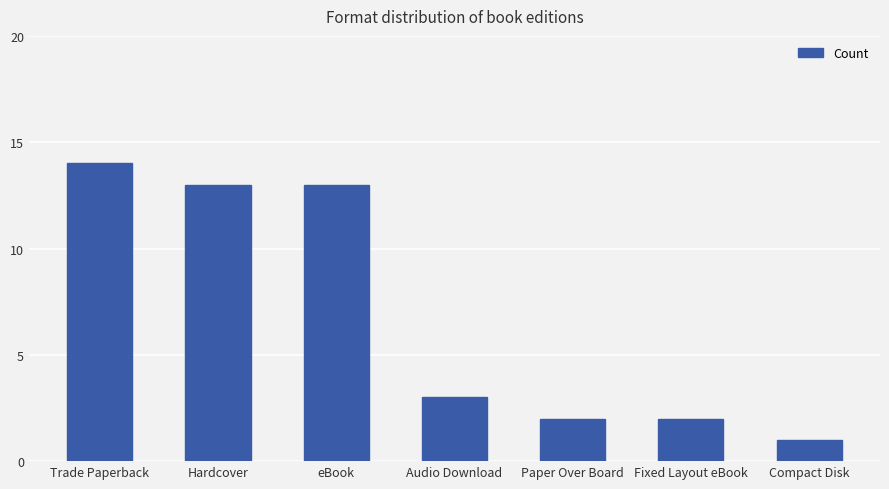

What is the approximate value at Compact Disk?

1